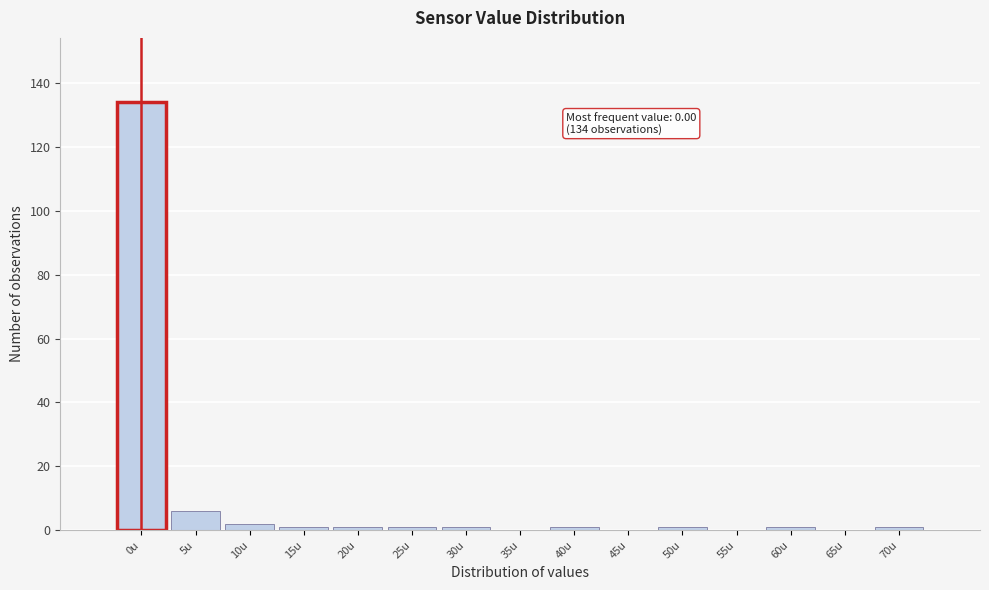

Reading right to left, list all the values displayed in this chart.

70u=1	65u=0	60u=1	55u=0	50u=1	45u=0	40u=1	35u=0	30u=1	25u=1	20u=1	15u=1	10u=2	5u=6	0u=134